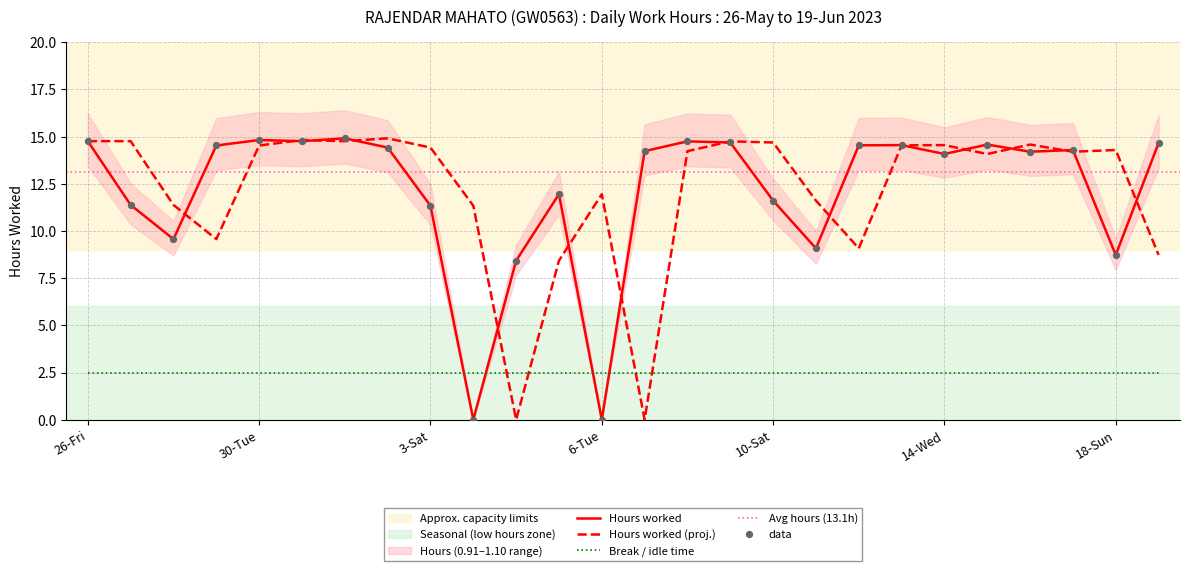

Which has a higher value, 9-Fri or 14-Wed?

9-Fri